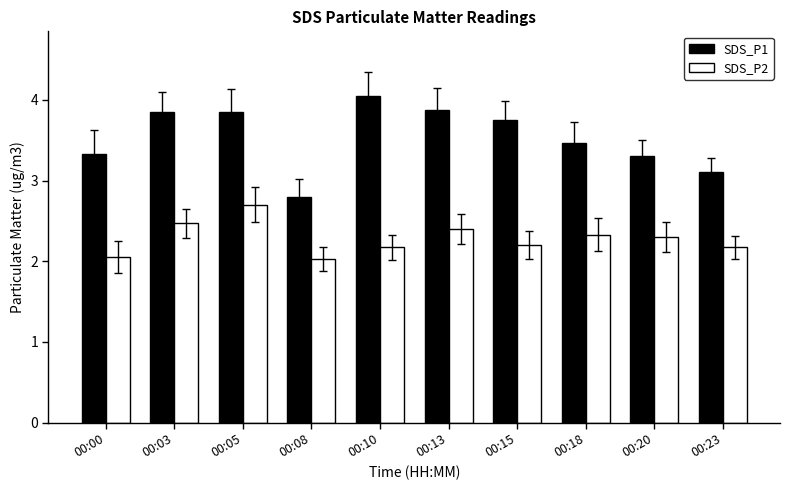

Are the bars horizontal?

No